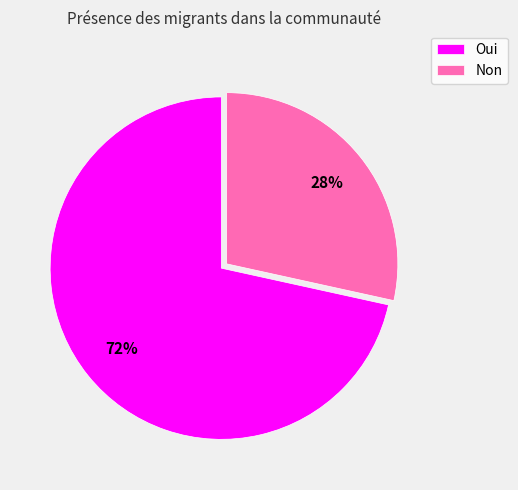

How many segments does this pie chart have?

2